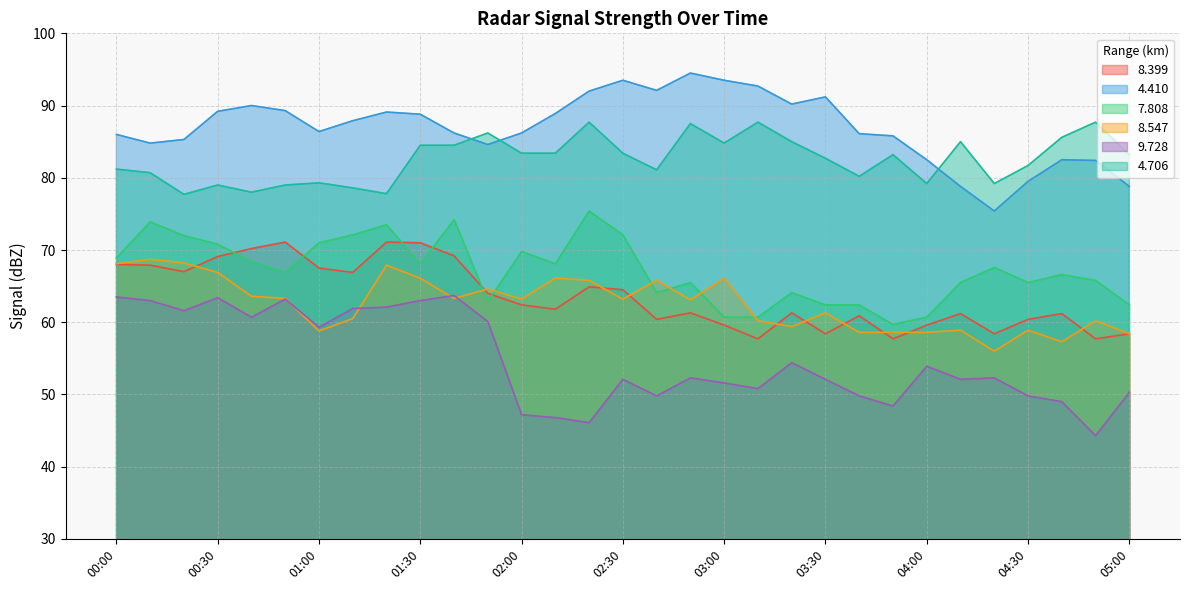

How many interior local peaks does the   8.399 series have?

8